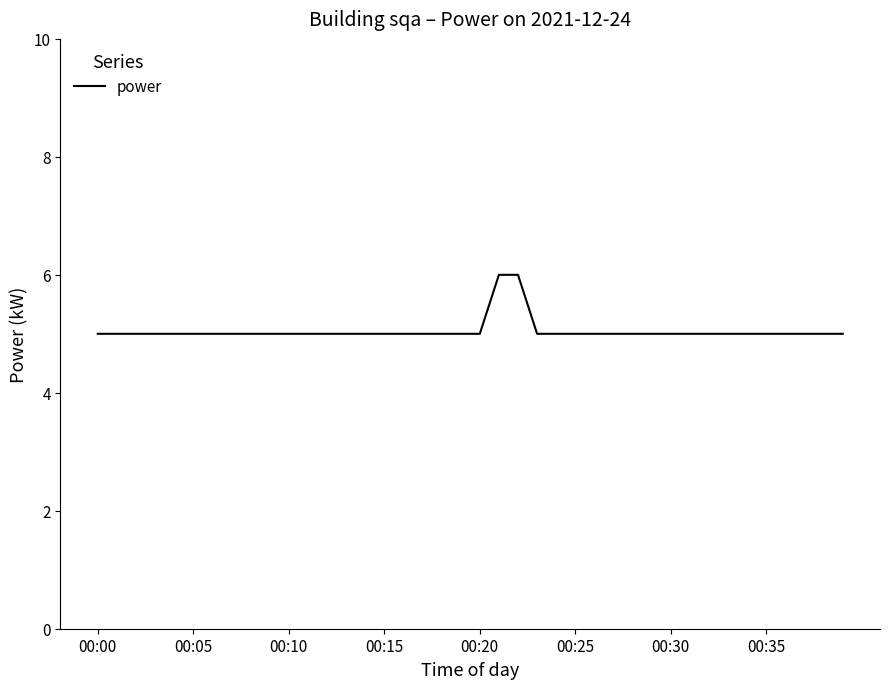

What is the minimum value shown in the chart?

5